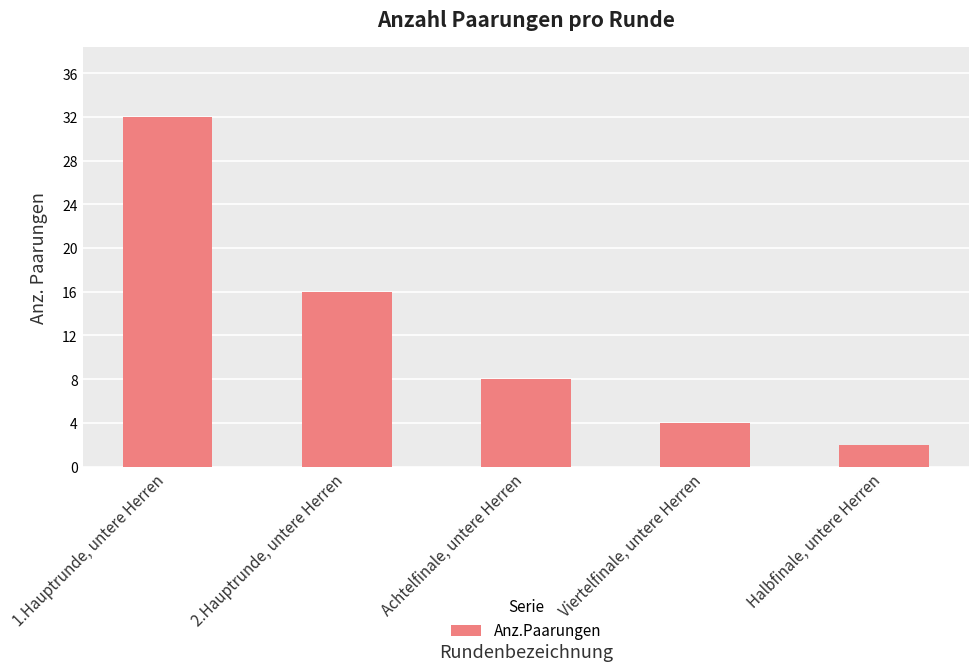

List the labels in order of value, smallest first.

Halbfinale, untere Herren, Viertelfinale, untere Herren, Achtelfinale, untere Herren, 2.Hauptrunde, untere Herren, 1.Hauptrunde, untere Herren